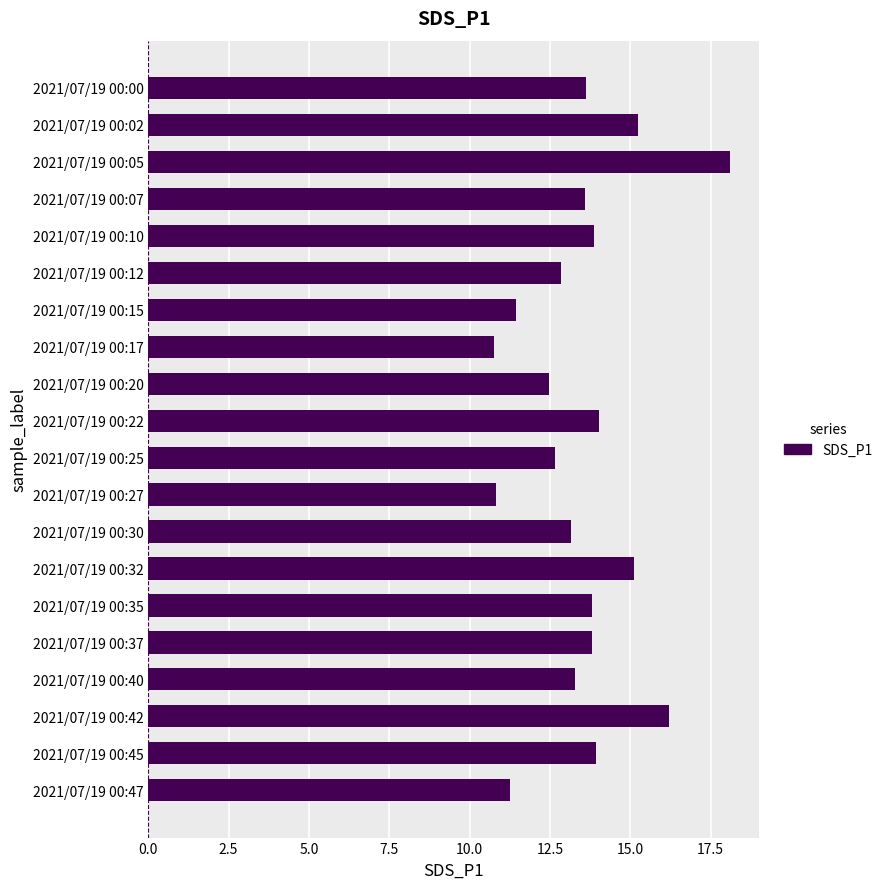

What is the value of the 11th bar from the top?

12.7